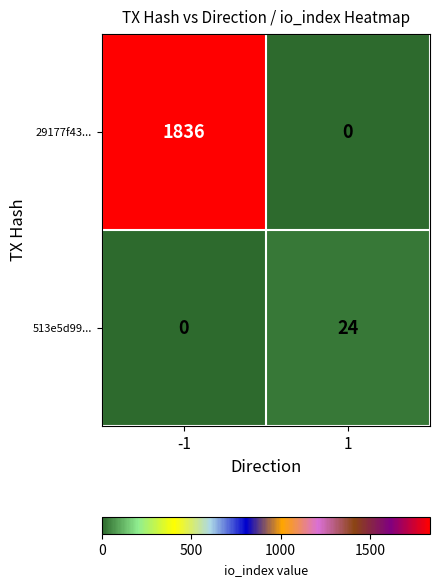

The value of 29177f43... at -1 is 1836. True or false?

True